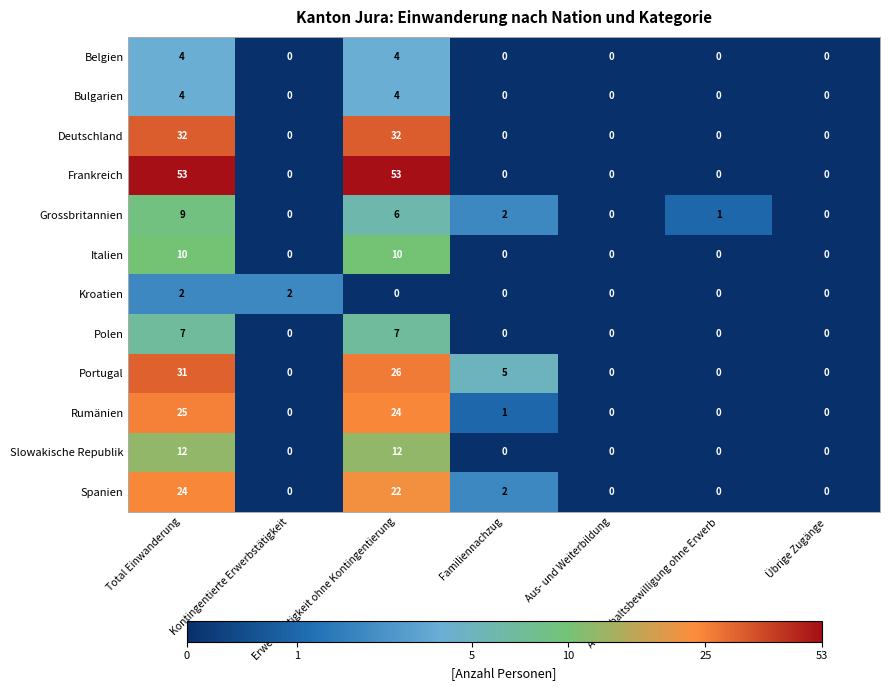

What is the maximum value for Deutschland?

32